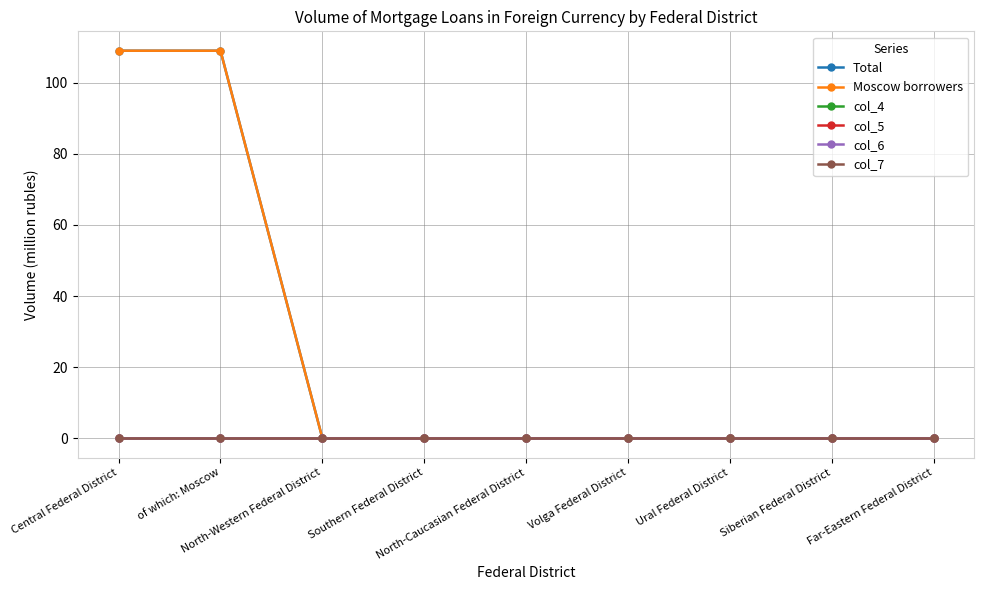

Does the chart have visible grid lines?

Yes